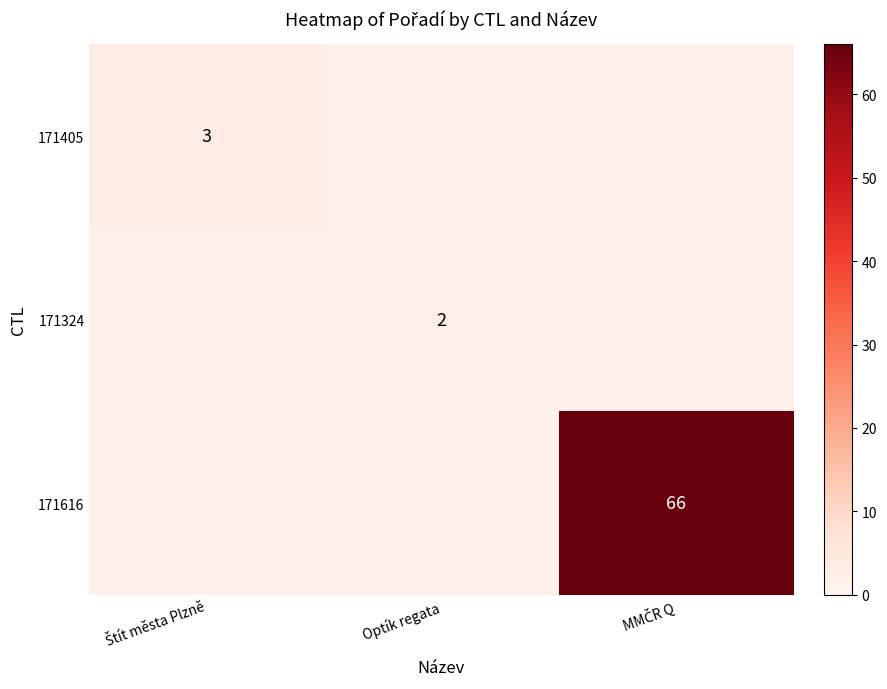

What is the greatest value displayed?

66